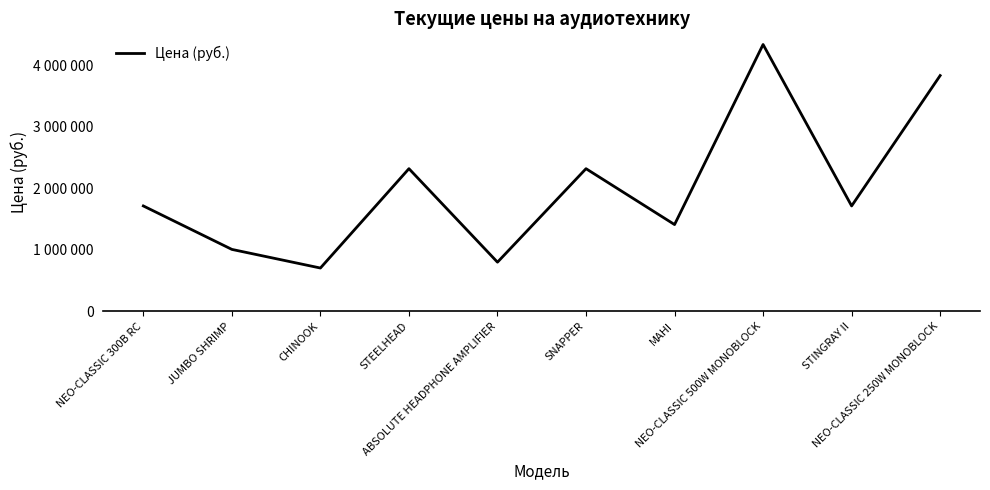

Reading right to left, transcribe all the data shown in this chart.

NEO-CLASSIC 250W MONOBLOCK=3832112	STINGRAY II=1713808	NEO-CLASSIC 500W MONOBLOCK=4336470	MAHI=1411194	SNAPPER=2319038	ABSOLUTE HEADPHONE AMPLIFIER=799990	STEELHEAD=2319038	CHINOOK=705092	JUMBO SHRIMP=1007707	NEO-CLASSIC 300B RC=1713808